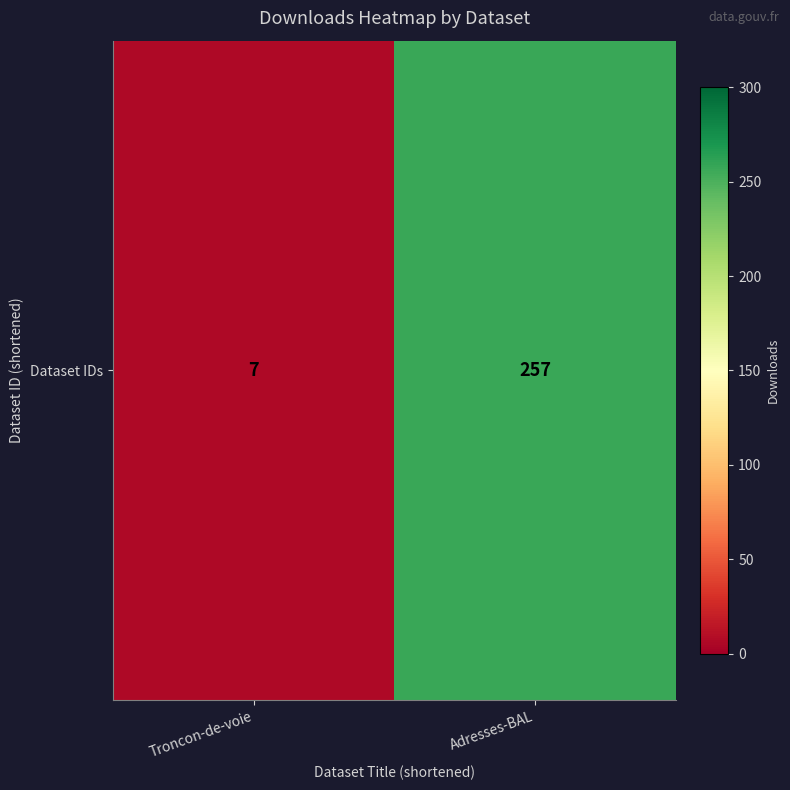

What is the average value?

132